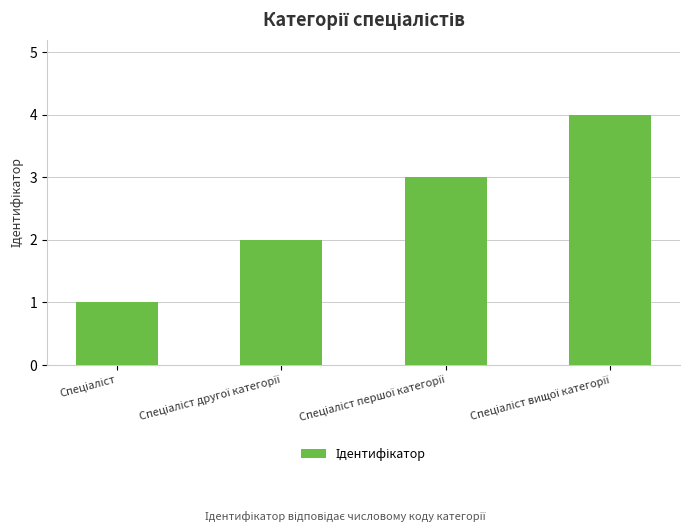

How many values are below 3?

2